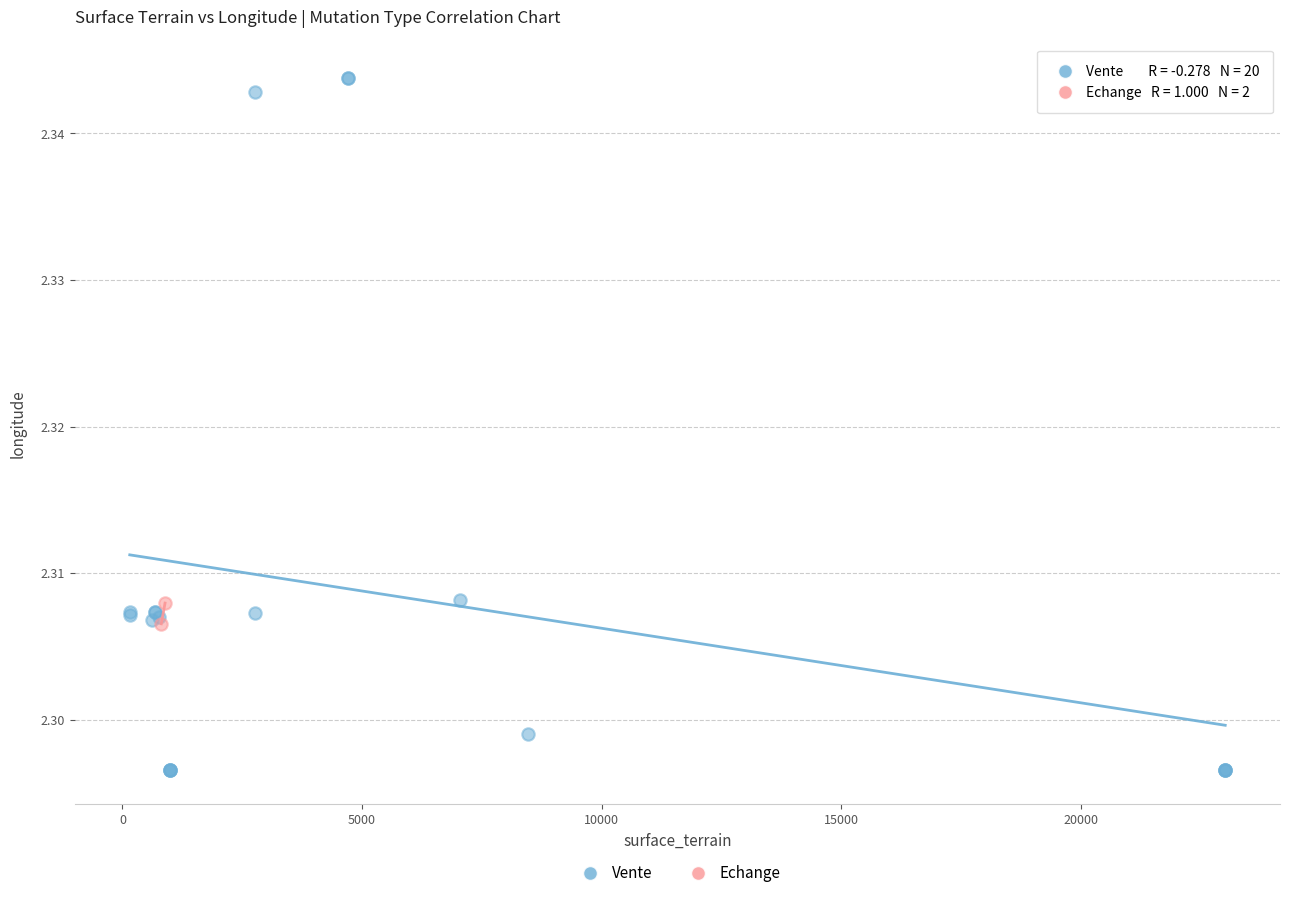

What are all the series names shown in the legend?

Vente, Echange